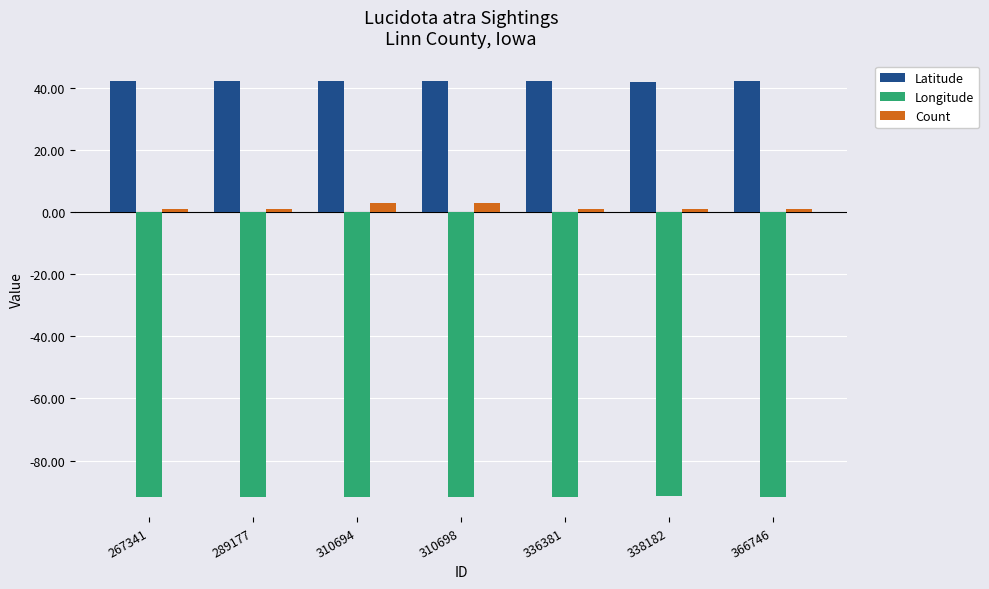

Rank the series by their average value, from lowest to highest.

Longitude, Count, Latitude